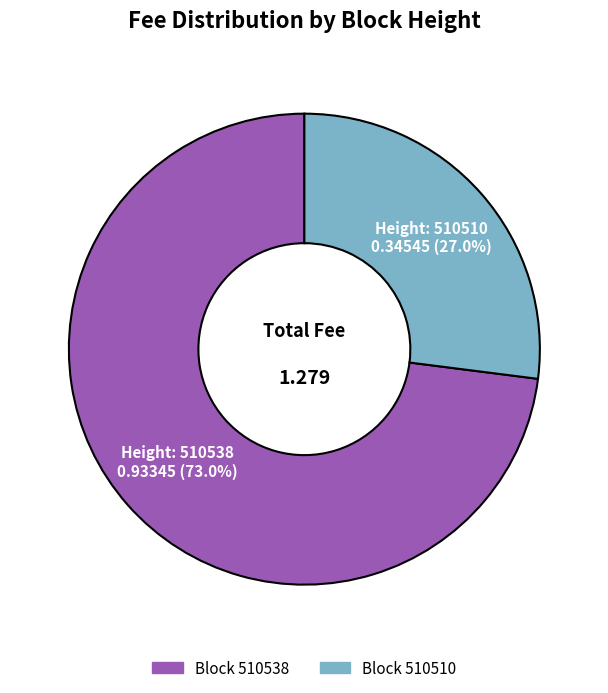

Is there any slice that represents more than half of the pie?

Yes